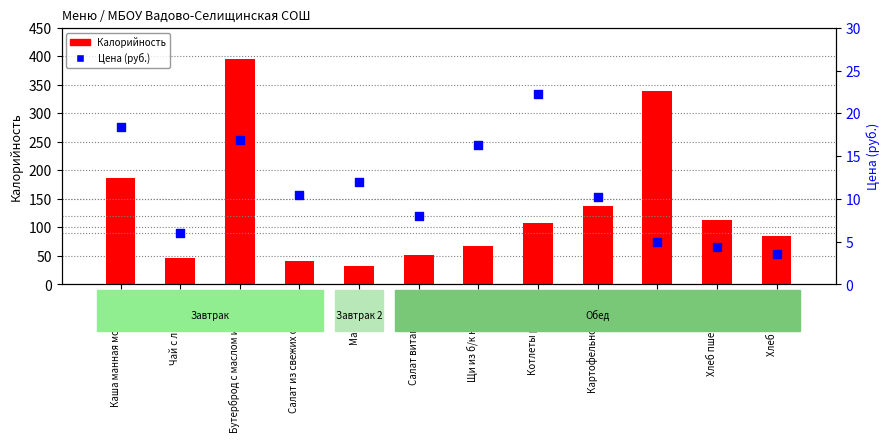

What are all the series names shown in the legend?

Калорийность, Цена (руб.)